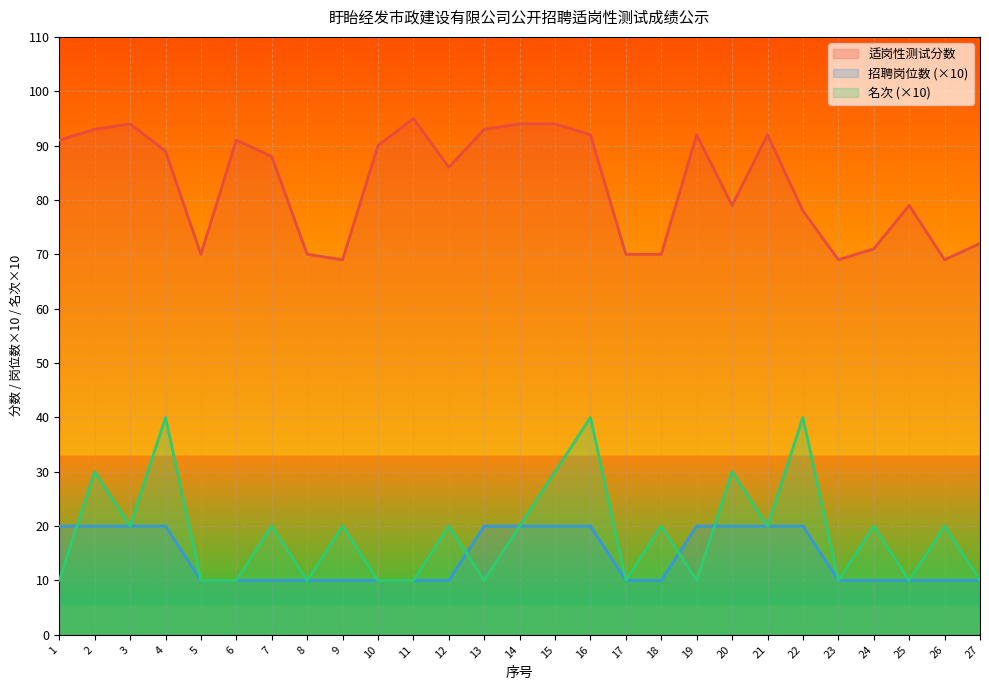

Between 1 and 9, which is larger?

1